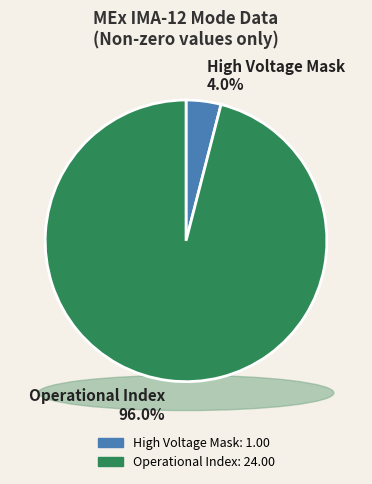

True or false: Polar Angle Sum Mode accounts for 1% of the total.

False